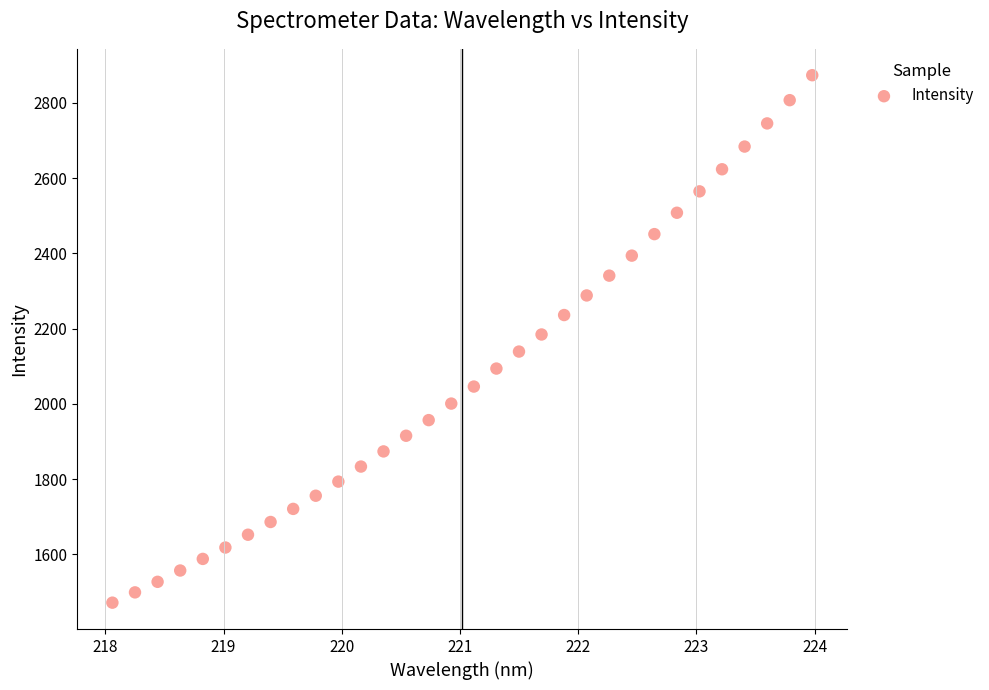

What is the range of X values (max minus min)?

5.9